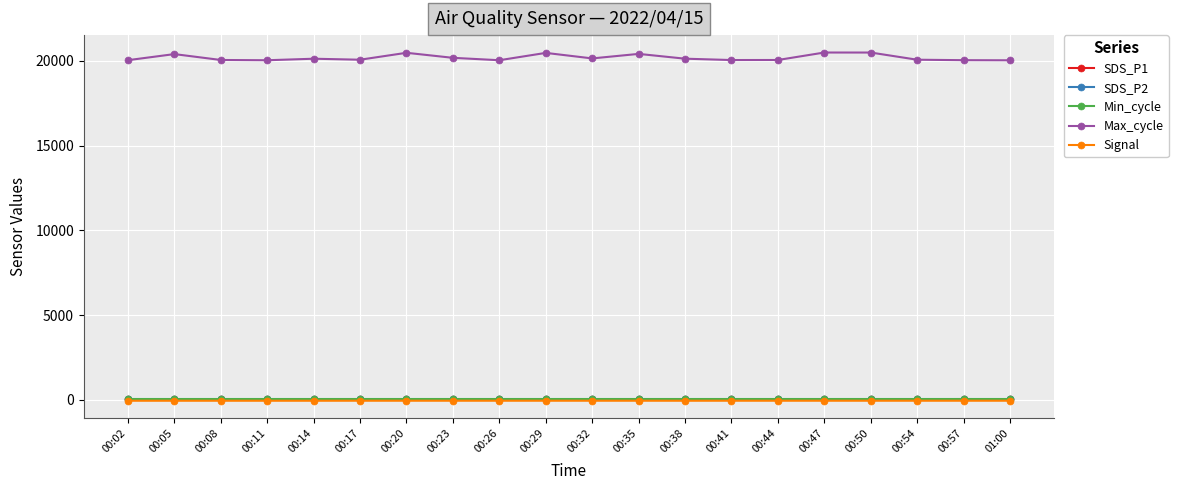

In SDS_P1, how many points are higher than both neighbors (excluding endpoints)?

6